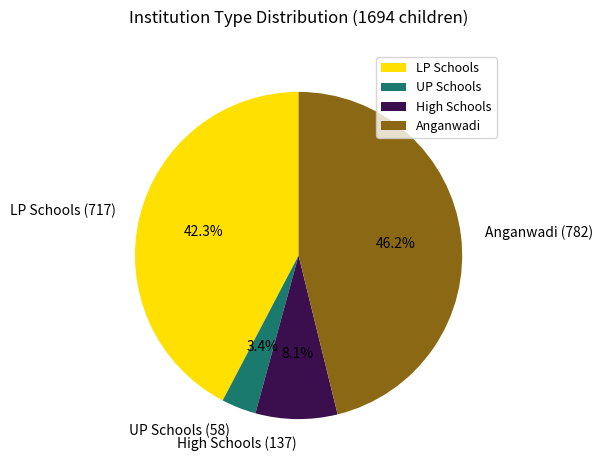

Rank the categories by value from highest to lowest.

Anganwadi, LP Schools, High Schools, UP Schools